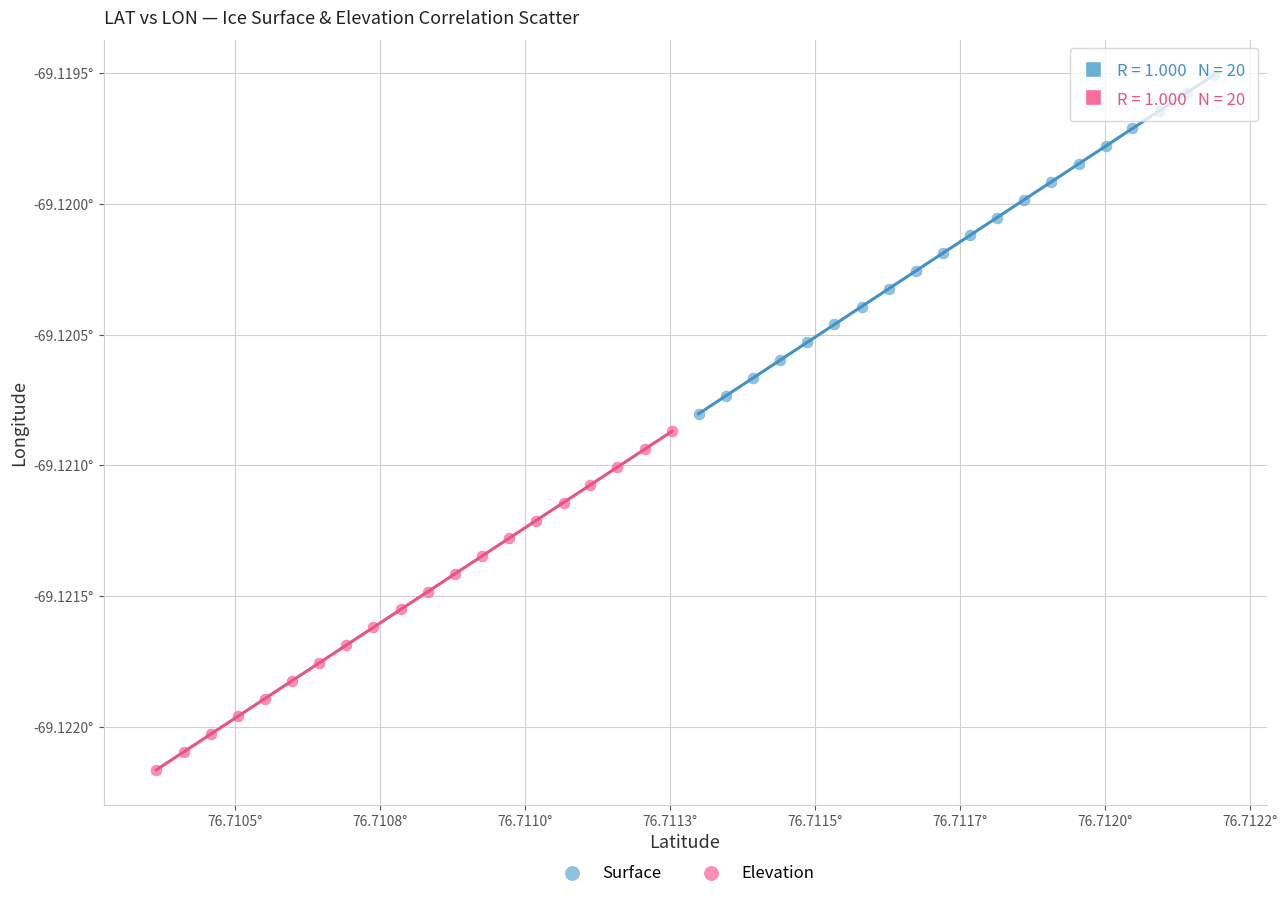

Which series reaches the minimum Y coordinate?

Elevation